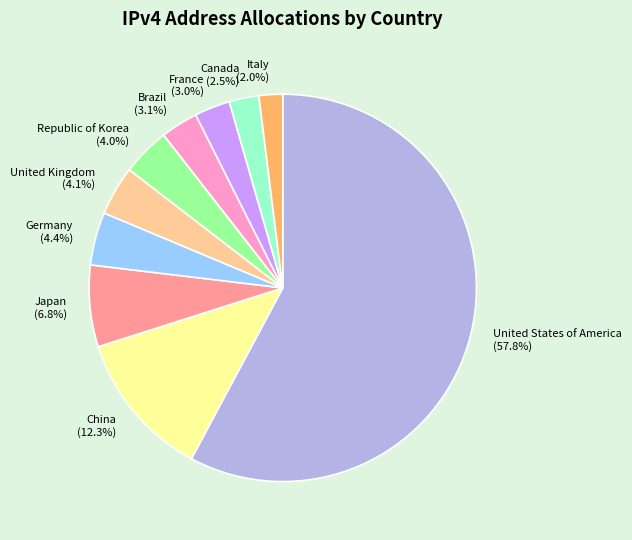

Does any single category account for the majority?

Yes